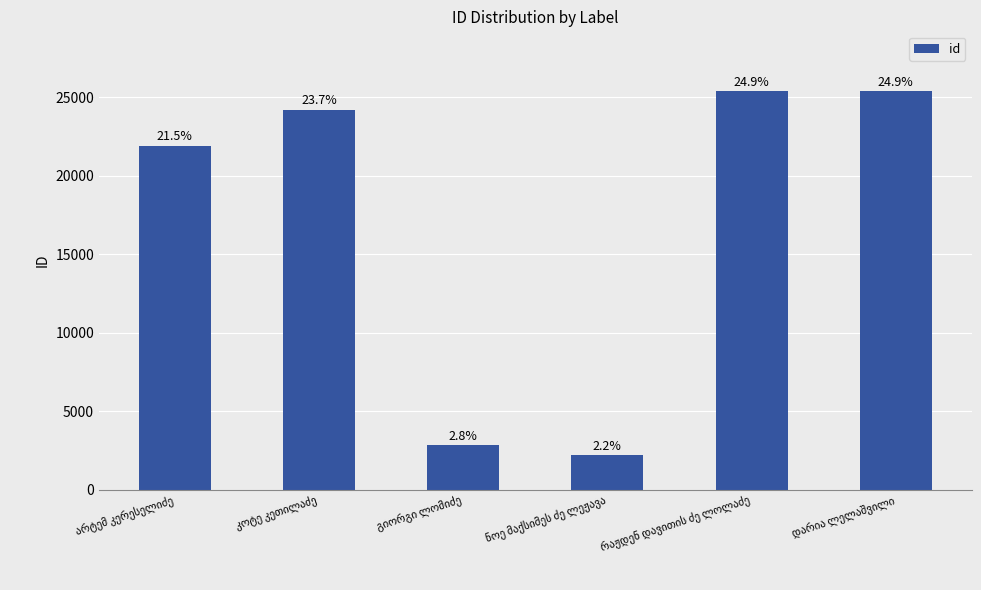

What is the label of the 4th bar from the left?

ნოე მაქსიმეს ძე ლეჟავა